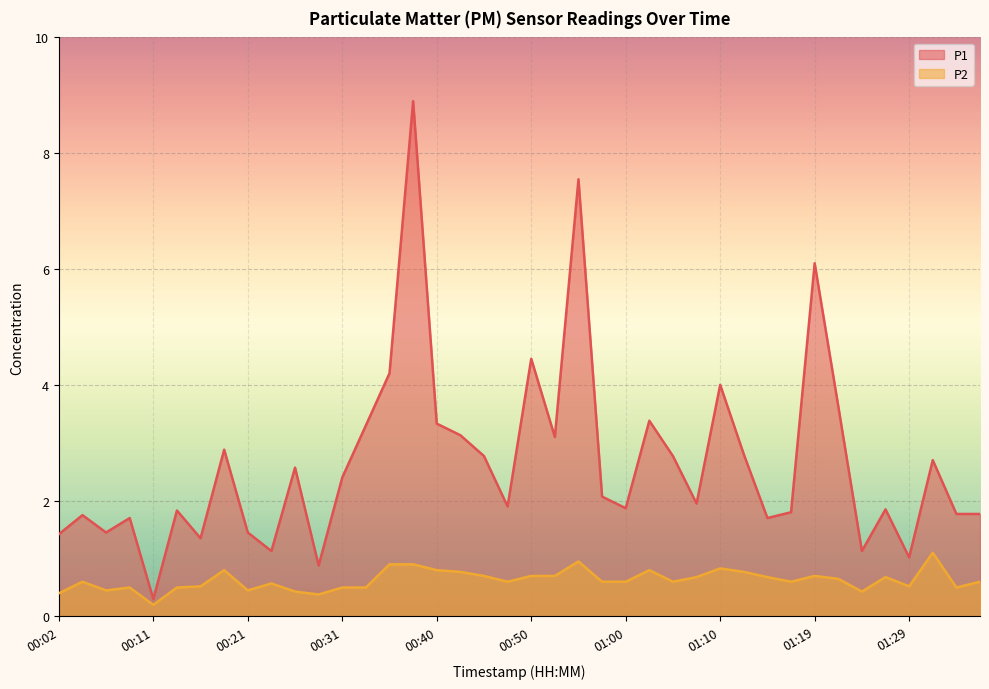

What is the label of the 9th point from the right?

01:17